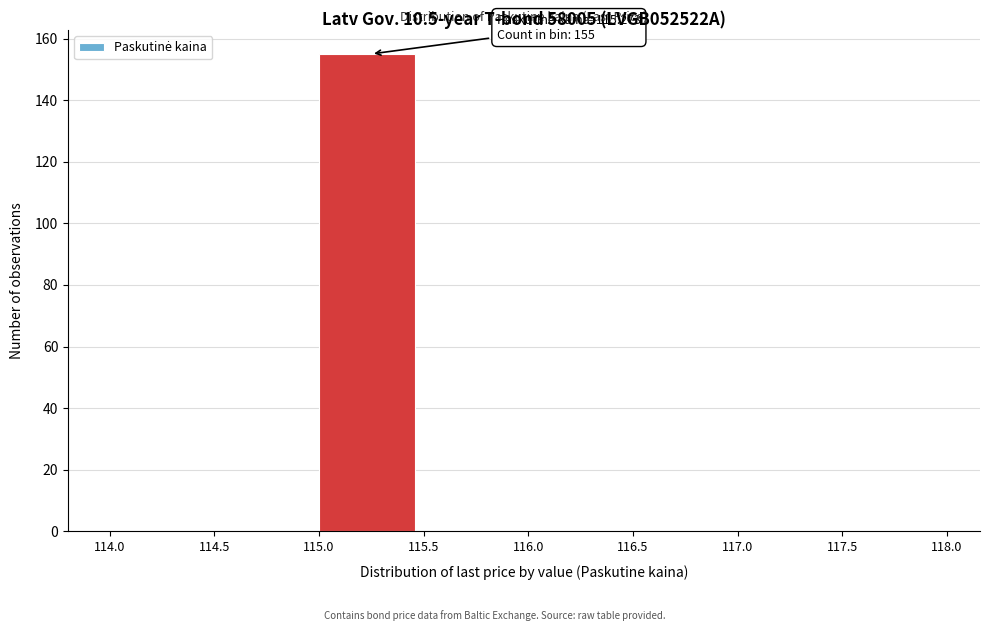

Over which range of the x-axis is the bar tallest?

115.0 to 115.5